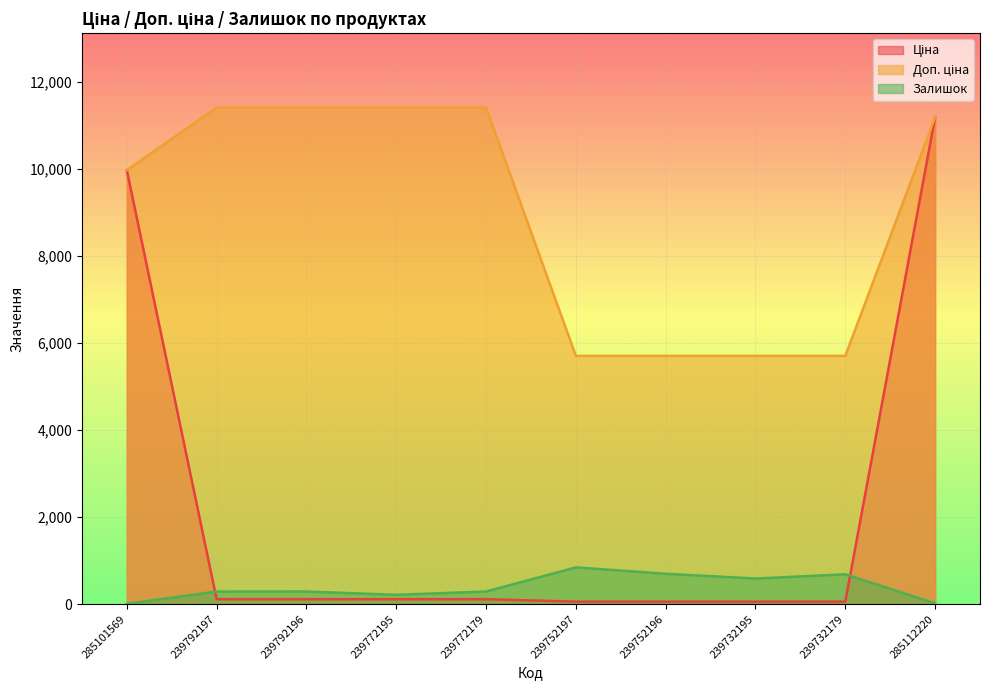

Between 239792197 and 239792196, which is larger?

239792197